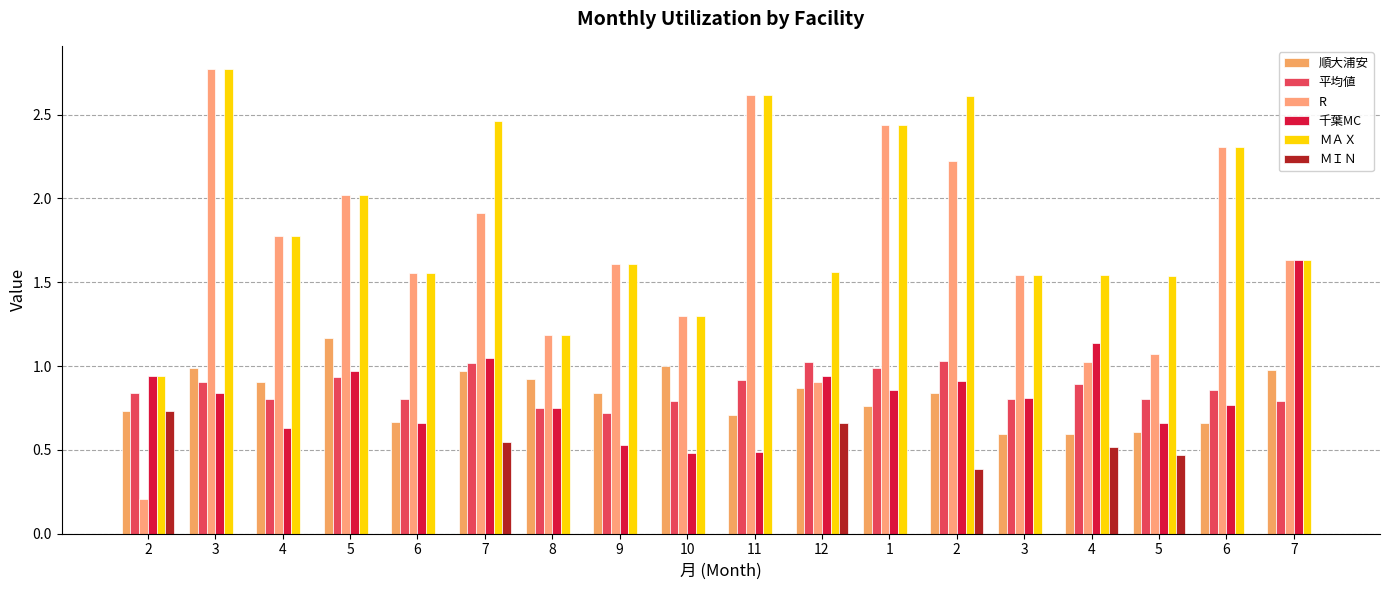

The value of ＭＡＸ at 7 is 1.0. True or false?

False